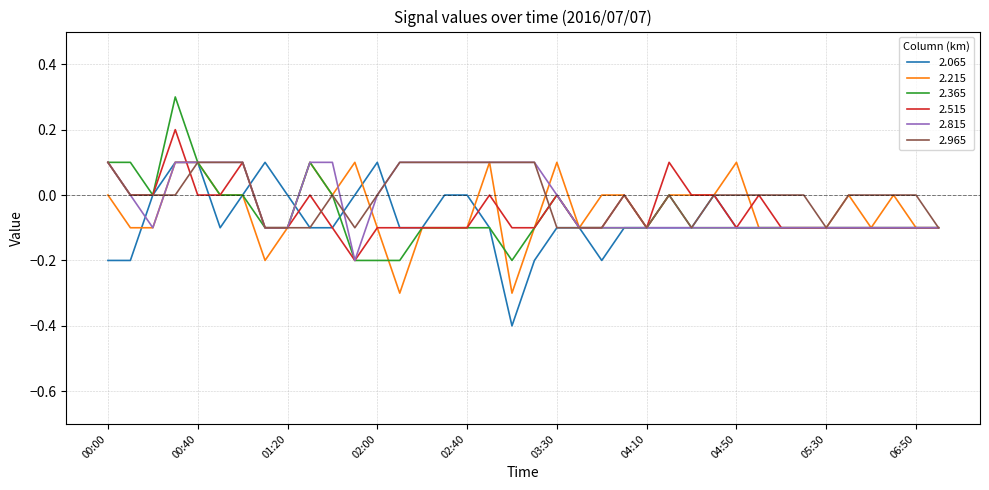

What is the greatest value displayed?

0.3